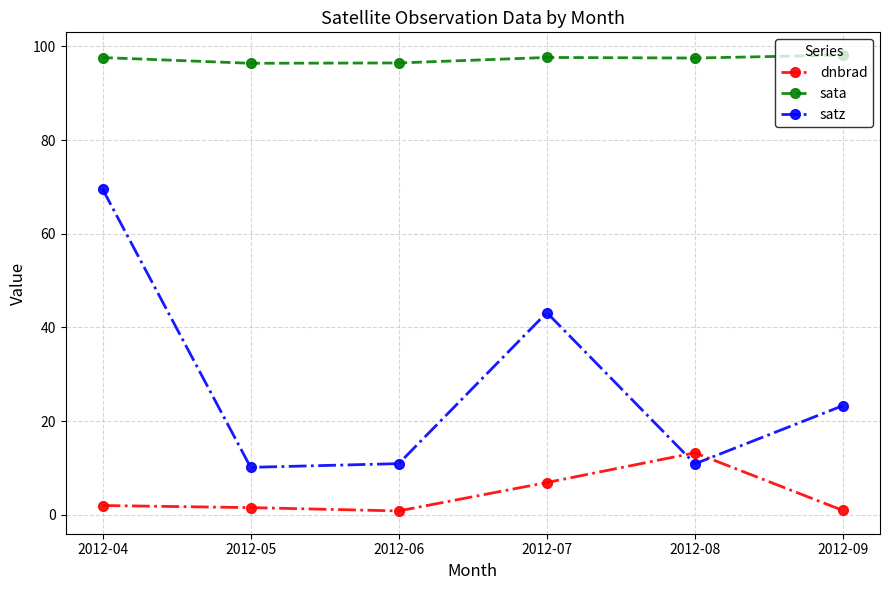

Between 2012-05 and 2012-08, which series saw the biggest shift?

dnbrad